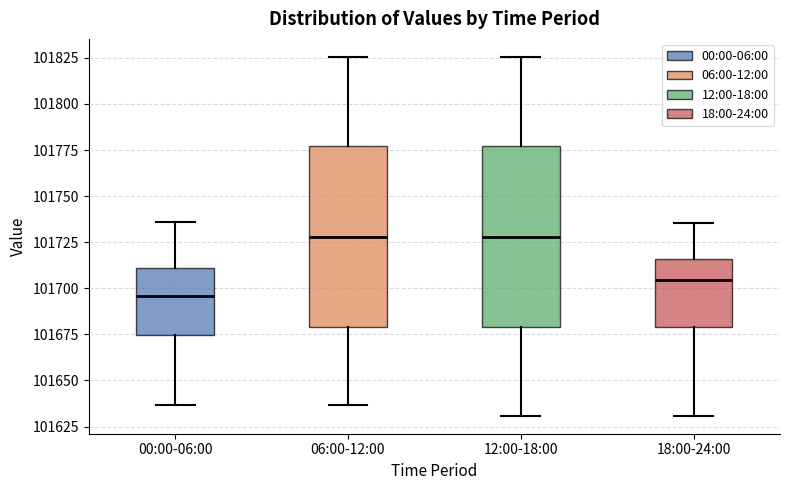

Reading left to right, read every box against the y-axis: the position of its median line, the range the box covers, and the ends of its whiskers. The values are not printed on the chart, so give them approximately, as read against the axis.

00:00-06:00: median 101695, box 101675 to 101710, whiskers 101635 to 101735
06:00-12:00: median 101730, box 101680 to 101775, whiskers 101635 to 101825
12:00-18:00: median 101730, box 101680 to 101775, whiskers 101630 to 101825
18:00-24:00: median 101705, box 101680 to 101715, whiskers 101630 to 101735